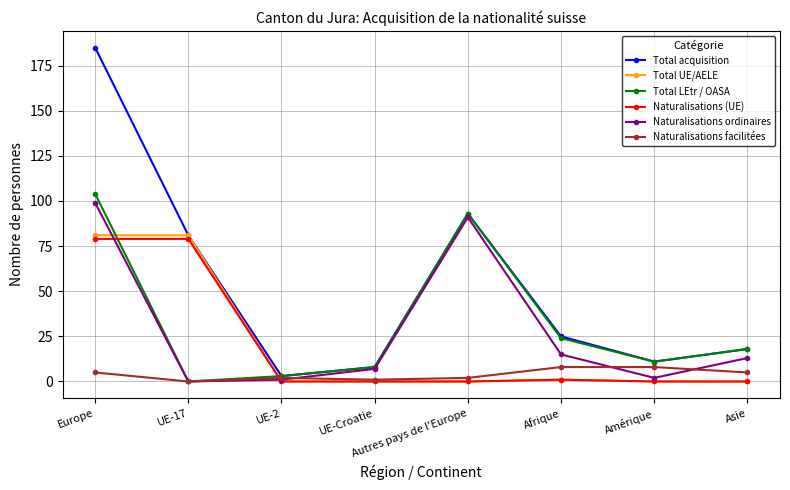

What are all the series names shown in the legend?

Total acquisition, Total UE/AELE, Total LEtr / OASA, Naturalisations (UE), Naturalisations ordinaires, Naturalisations facilitées